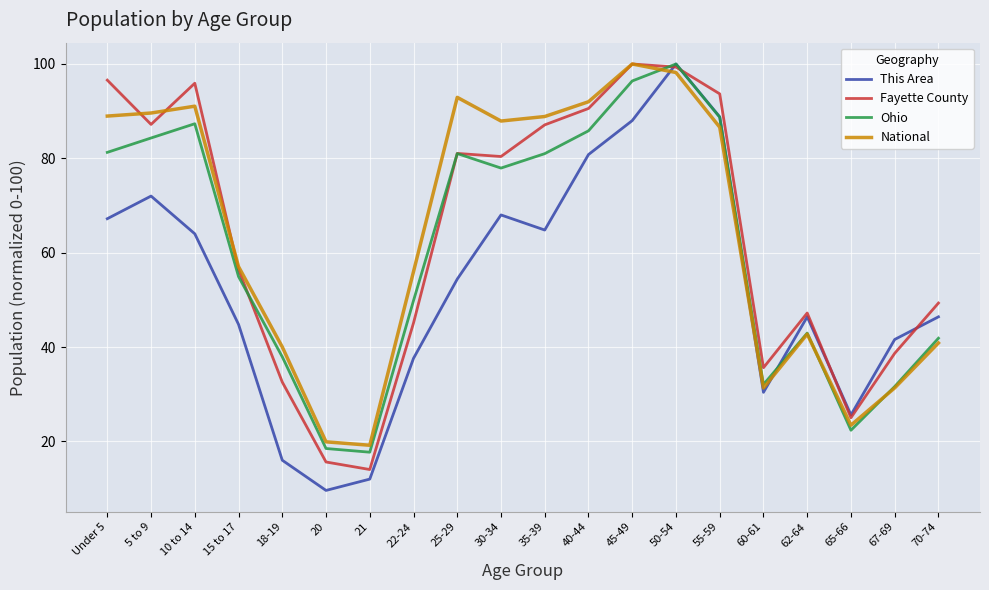

The Ohio series shows 36.9 at 45-49. True or false?

False